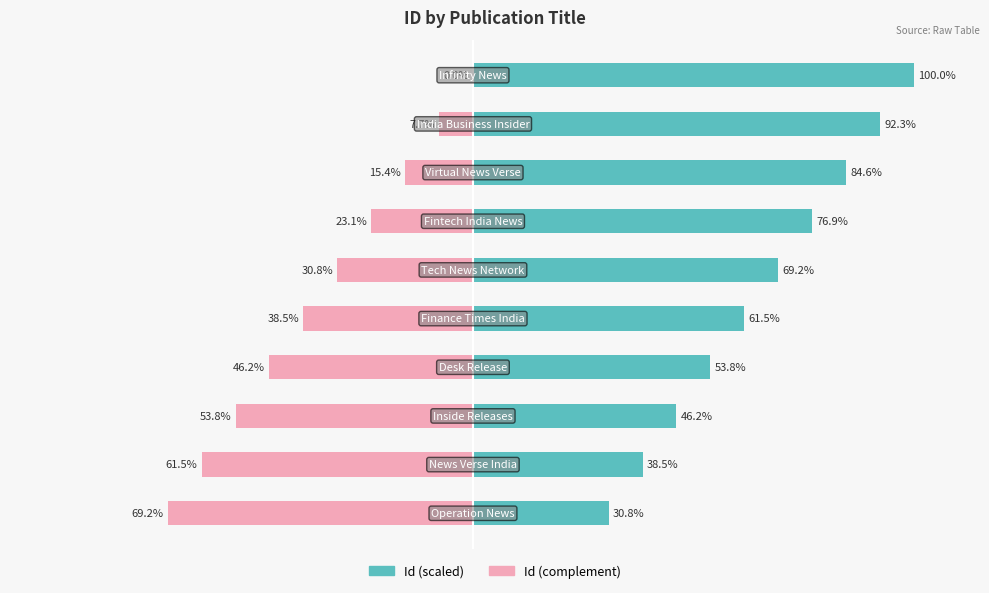

The Id (scaled) series shows 25.3 at 9. True or false?

False